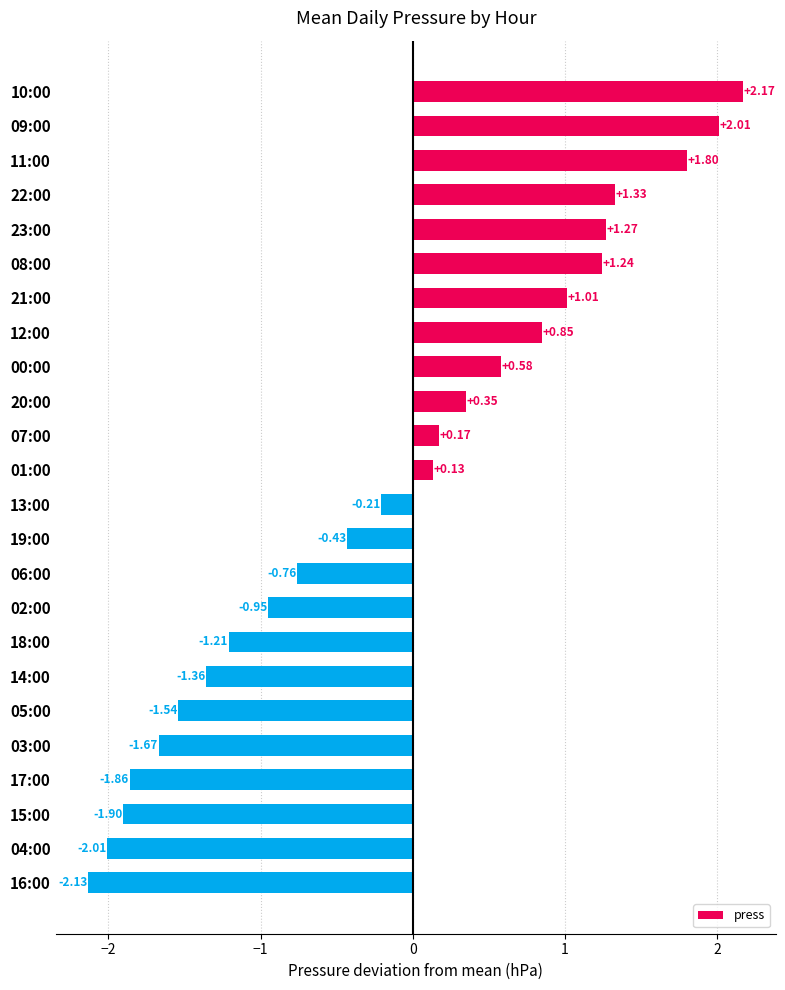

What is the difference between the values at 08:00 and 07:00?

1.1